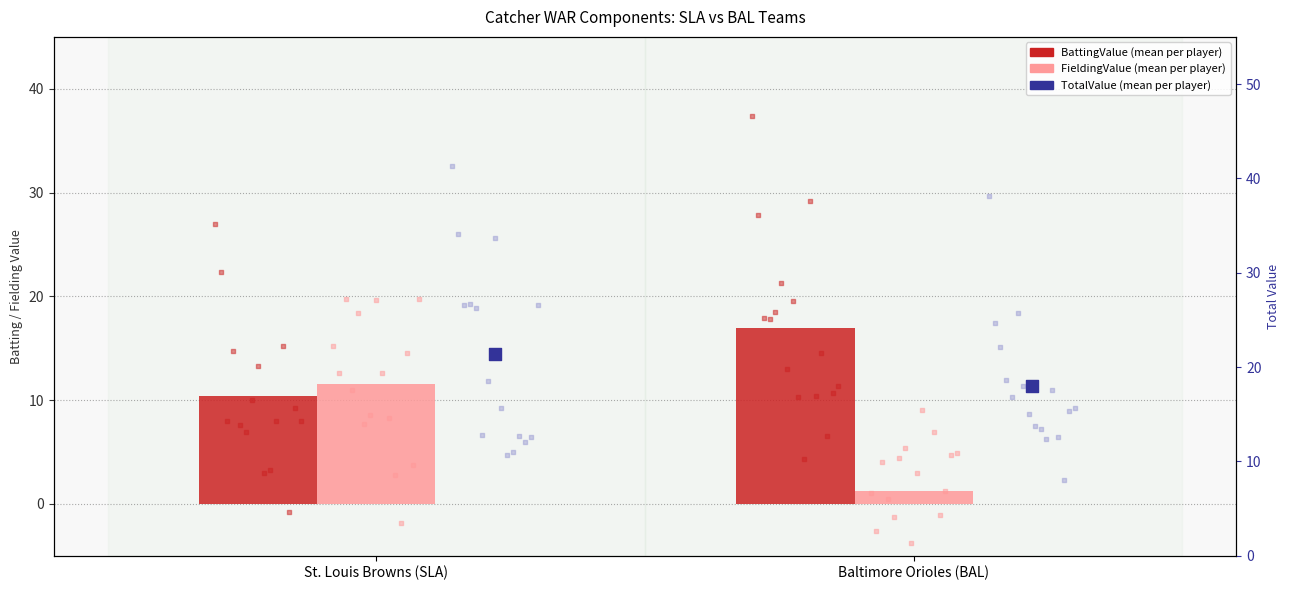

At how many categories does at least one series exceed 4?

2